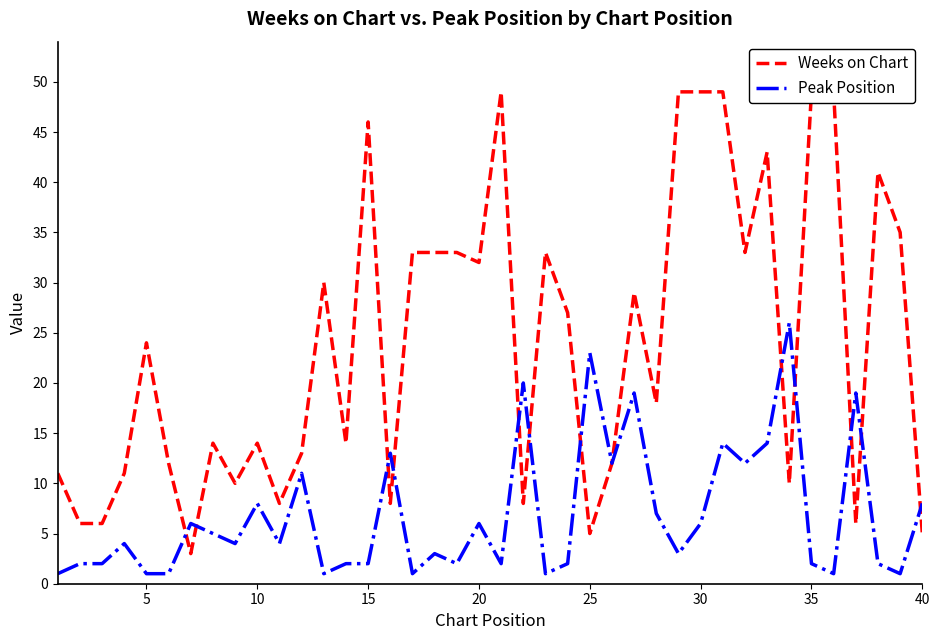

What is the sum of all Peak Position values?

273